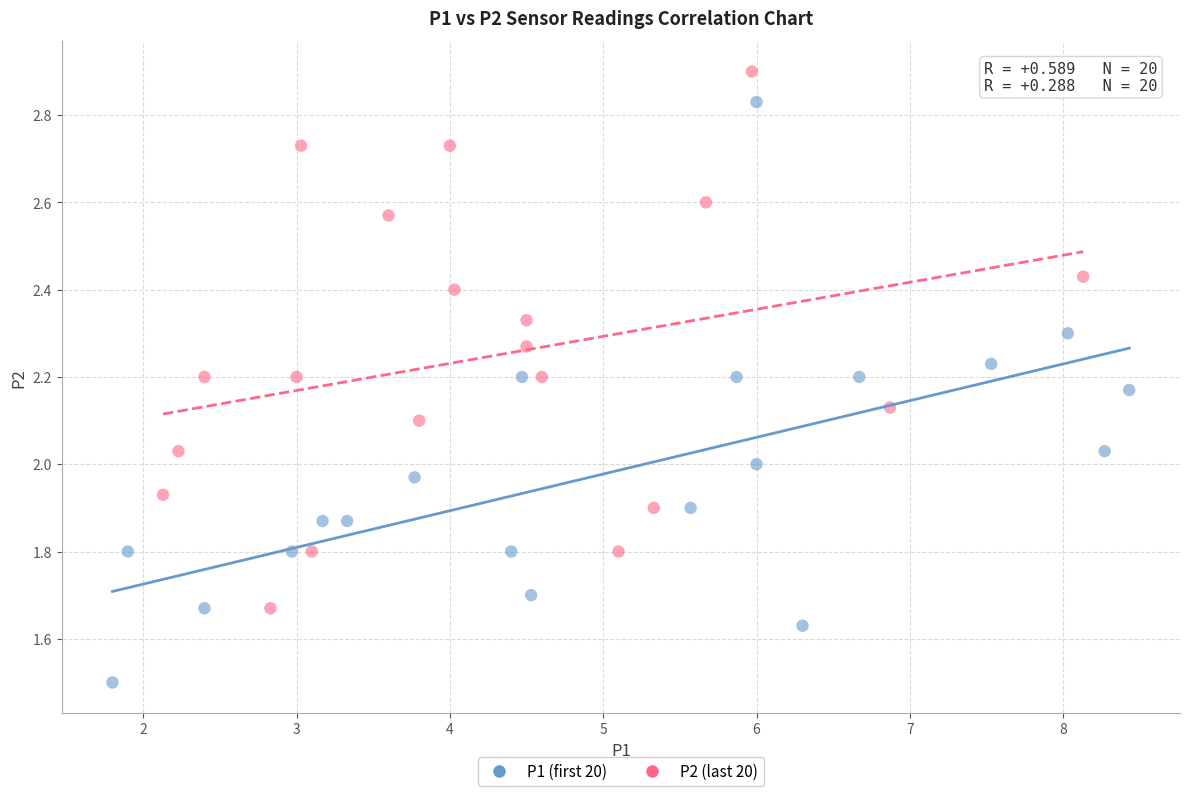

Which series has the largest Y range (max minus min)?

P1 (first 20)